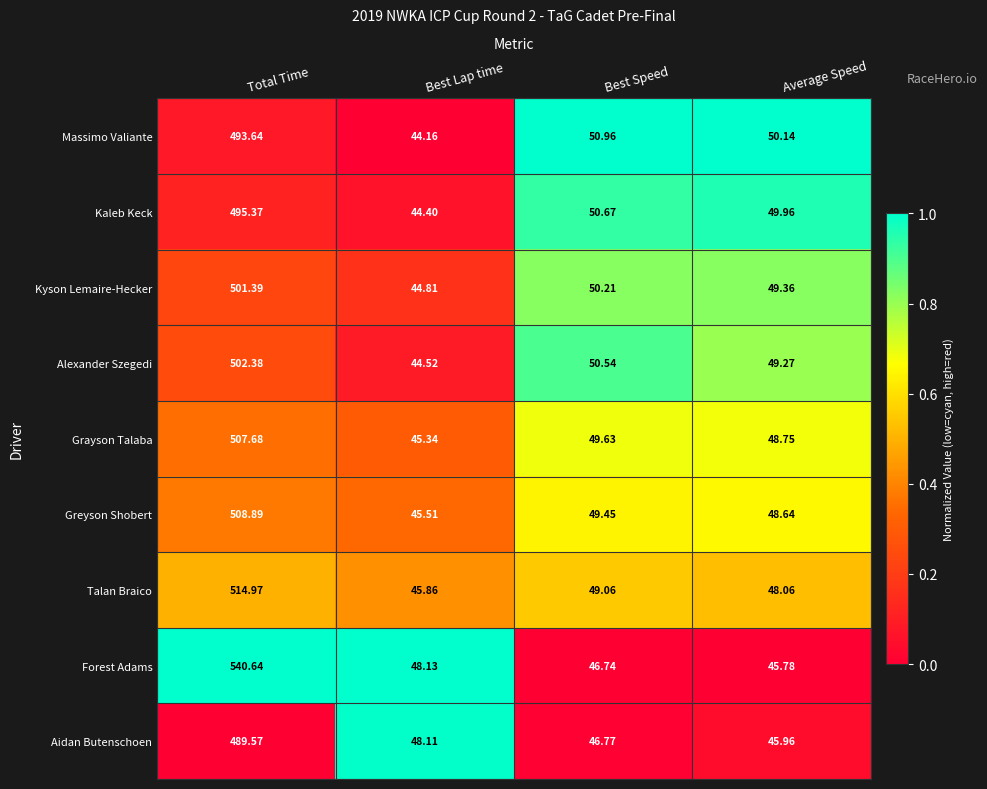

List the series in order of their peak value, highest first.

Forest Adams, Talan Braico, Greyson Shobert, Grayson Talaba, Alexander Szegedi, Kyson Lemaire-Hecker, Kaleb Keck, Massimo Valiante, Aidan Butenschoen